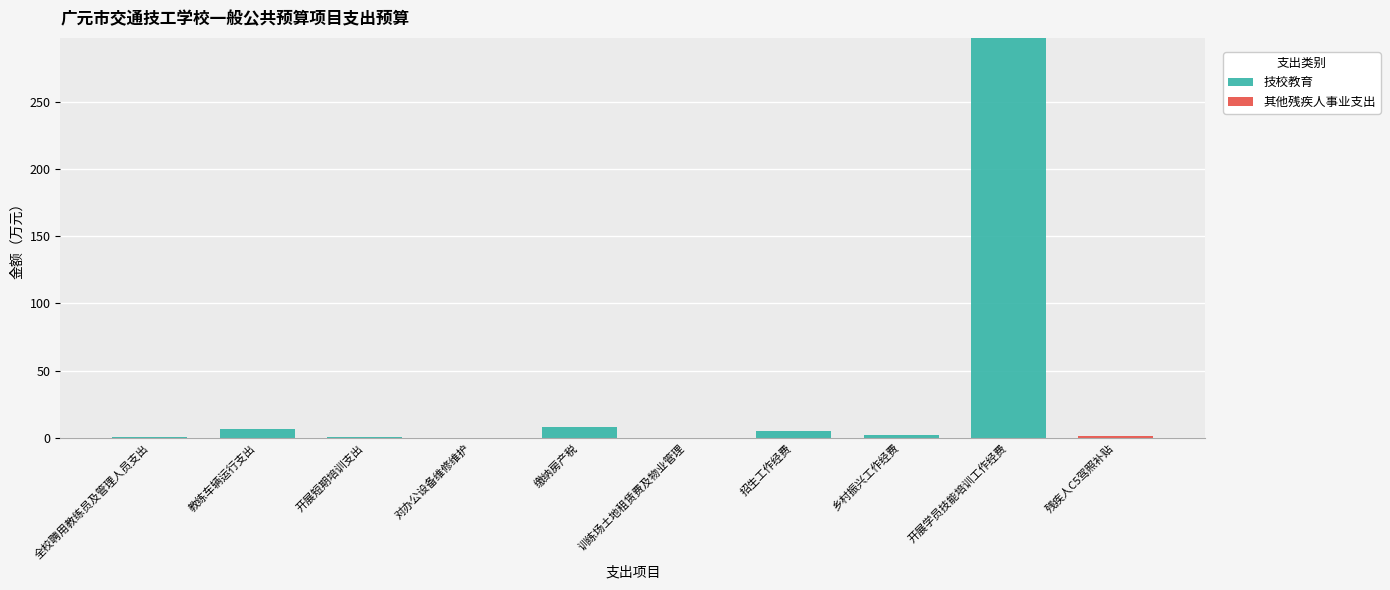

The value of 技校教育 at 残疾人C5驾照补贴 is -162.3. True or false?

False